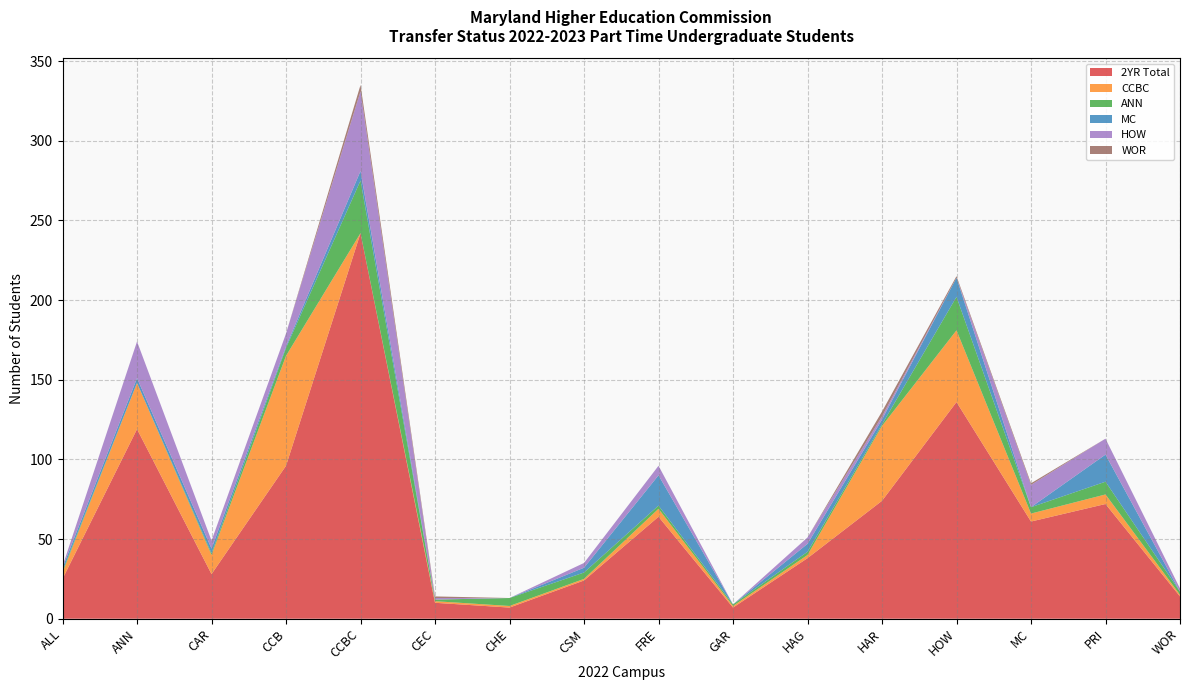

Reading left to right, transcribe all the data shown in this chart.

2YR Total: ALL=25	ANN=119	CAR=28	CCB=96	CCBC=242	CEC=10	CHE=7	CSM=24	FRE=64	GAR=7	HAG=38	HAR=74	HOW=136	MC=61	PRI=72	WOR=14
CCBC: ALL=4	ANN=29	CAR=12	CCB=69	CCBC=0	CEC=1	CHE=1	CSM=1	FRE=5	GAR=1	HAG=2	HAR=47	HOW=45	MC=5	PRI=6	WOR=1
ANN: ALL=1	ANN=0	CAR=1	CCB=5	CCBC=33	CEC=1	CHE=5	CSM=4	FRE=2	GAR=1	HAG=2	HAR=1	HOW=21	MC=4	PRI=8	WOR=2
MC: ALL=2	ANN=3	CAR=3	CCB=1	CCBC=6	CEC=0	CHE=0	CSM=3	FRE=19	GAR=0	HAG=5	HAR=3	HOW=12	MC=0	PRI=17	WOR=0
HOW: ALL=1	ANN=23	CAR=5	CCB=8	CCBC=50	CEC=1	CHE=0	CSM=3	FRE=6	GAR=0	HAG=4	HAR=2	HOW=0	MC=14	PRI=10	WOR=2
WOR: ALL=0	ANN=0	CAR=0	CCB=0	CCBC=4	CEC=1	CHE=0	CSM=0	FRE=0	GAR=0	HAG=0	HAR=3	HOW=1	MC=1	PRI=0	WOR=0